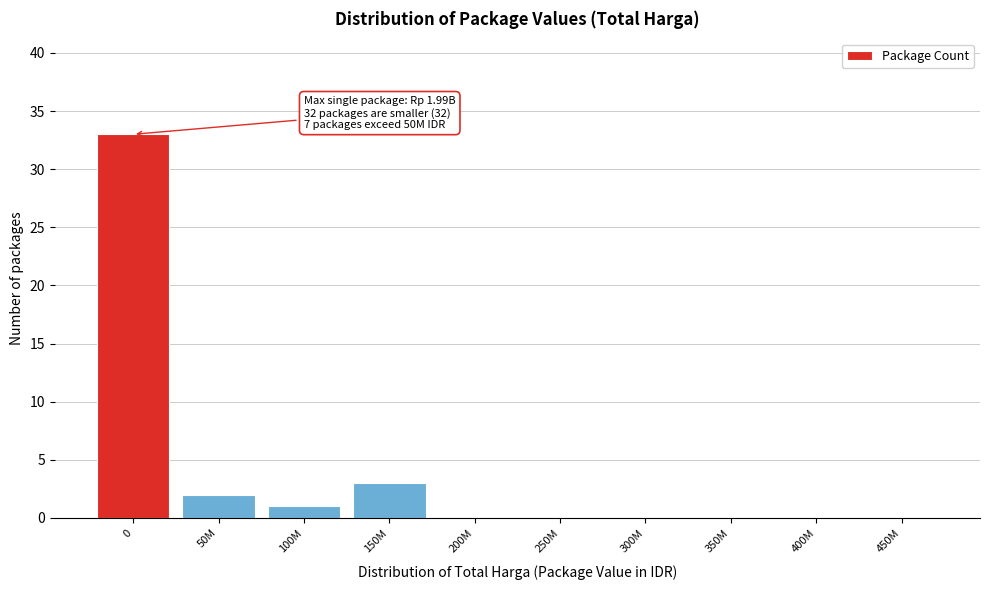

Reading right to left, what are all the values shown in this chart?

450M=0	400M=0	350M=0	300M=0	250M=0	200M=0	150M=3	100M=1	50M=2	0=33